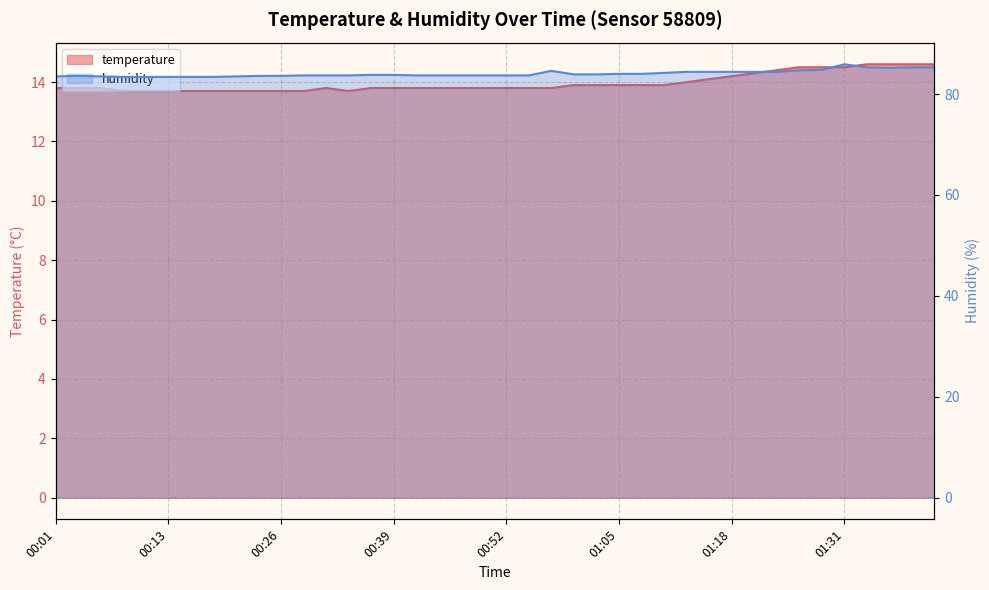

What is the lowest value of the humidity series?

83.4